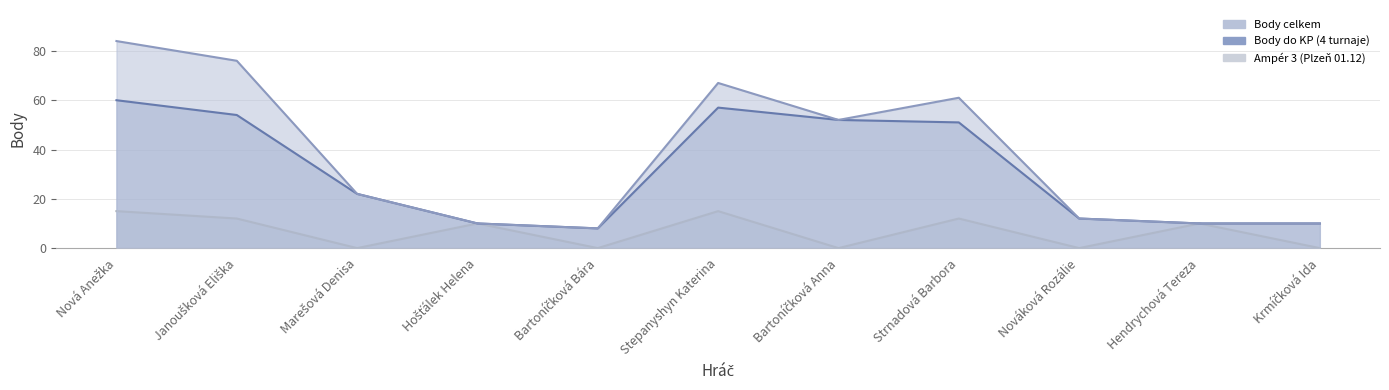

At which label does Body do KP (4 turnaje) first exceed 22?

Nová Anežka